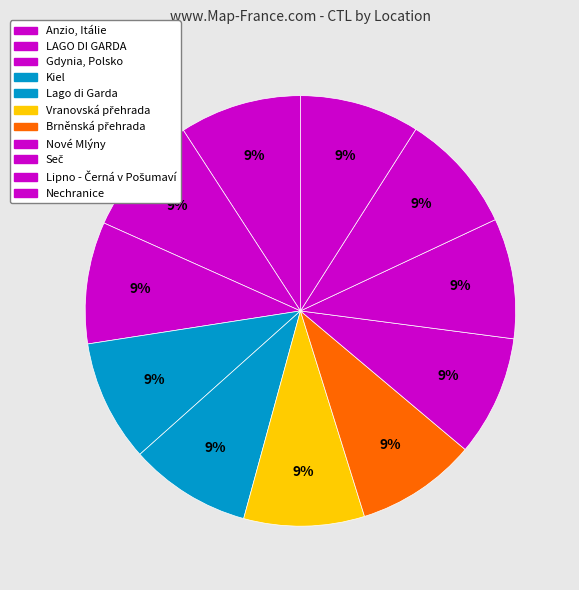

Rank the categories by value from highest to lowest.

Anzio, Itálie, LAGO DI GARDA, Gdynia, Polsko, Kiel, Lago di Garda, Vranovská přehrada, Brněnská přehrada, Nové Mlýny, Seč, Lipno - Černá v Pošumaví, Nechranice